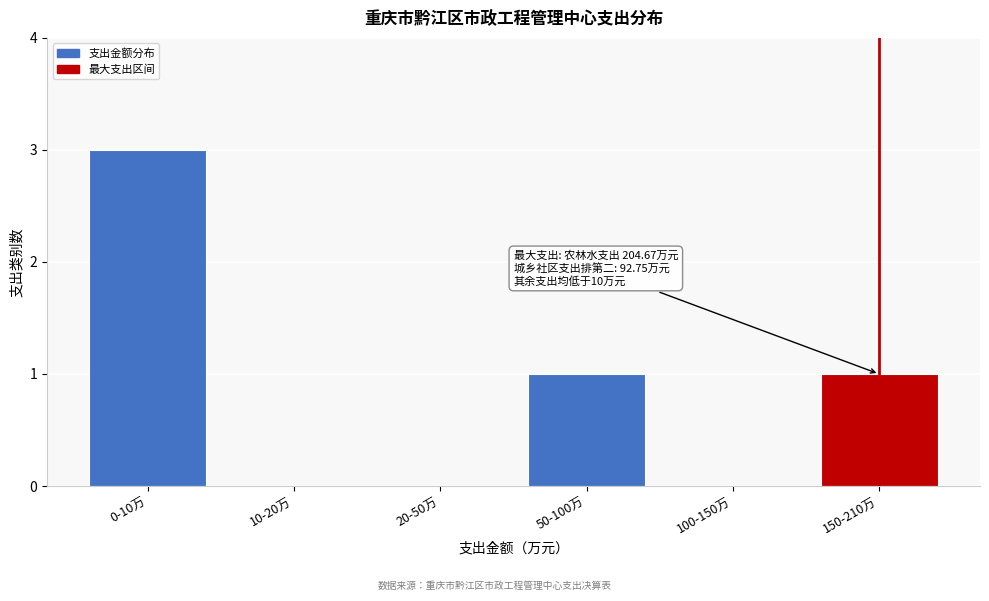

Reading left to right, what are all the values shown in this chart?

0-10万=3	10-20万=0	20-50万=0	50-100万=1	100-150万=0	150-210万=1